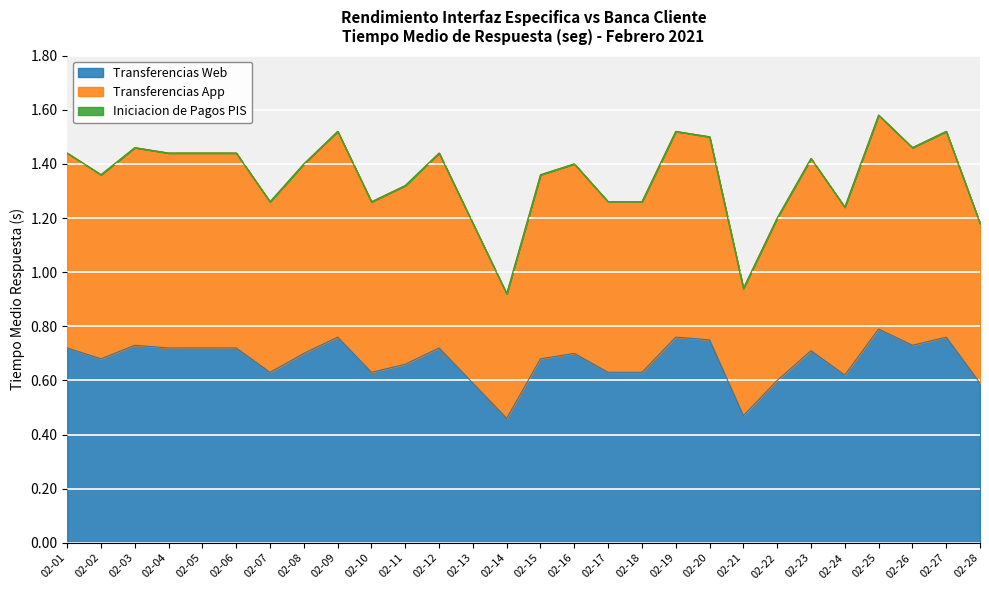

True or false: Transferencias Web and Transferencias App cross at least once.

False